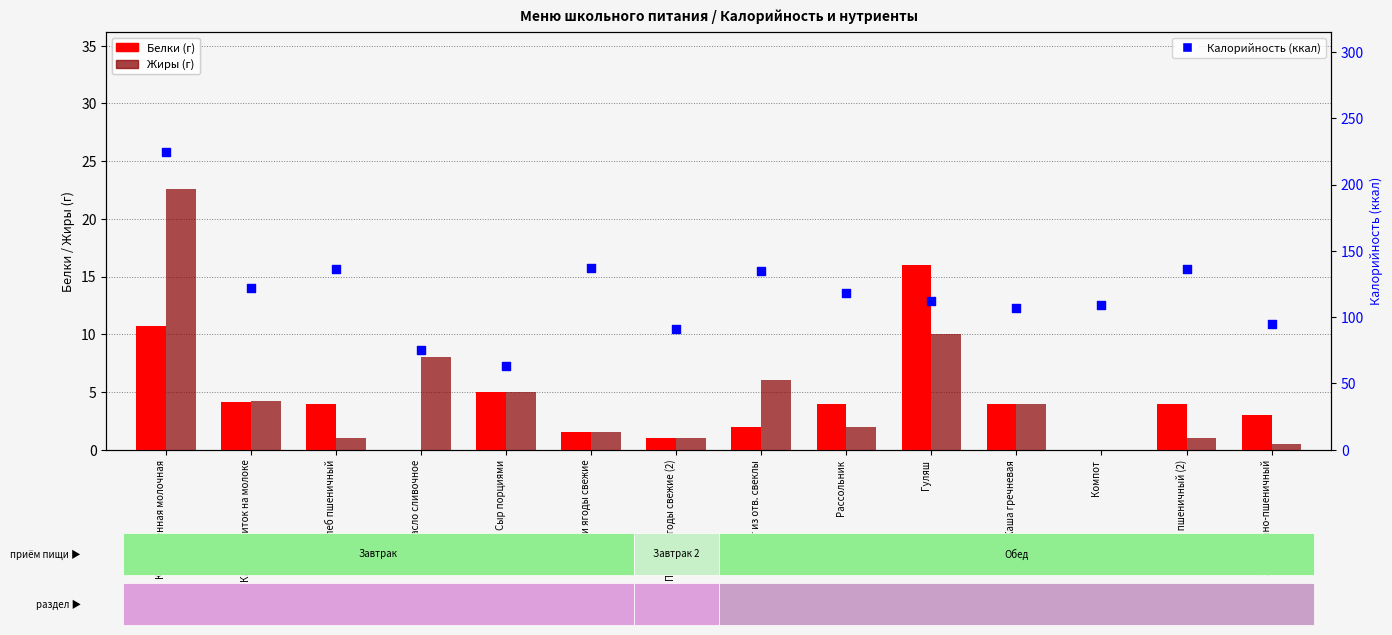

Which series has the largest total across all categories?

Калорийность (ккал)